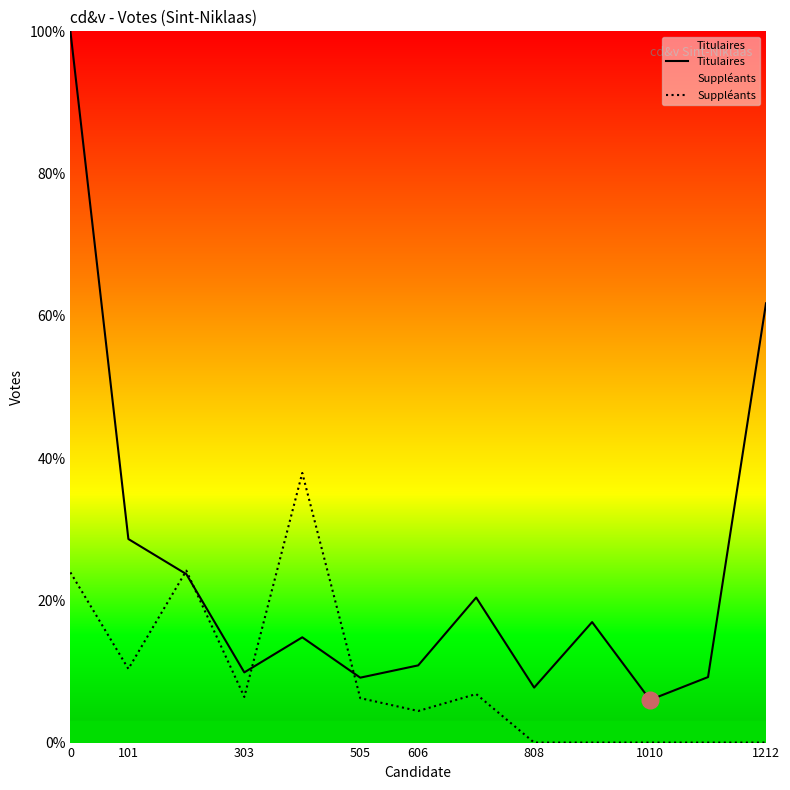

Which series has the largest range (max minus min)?

Titulaires